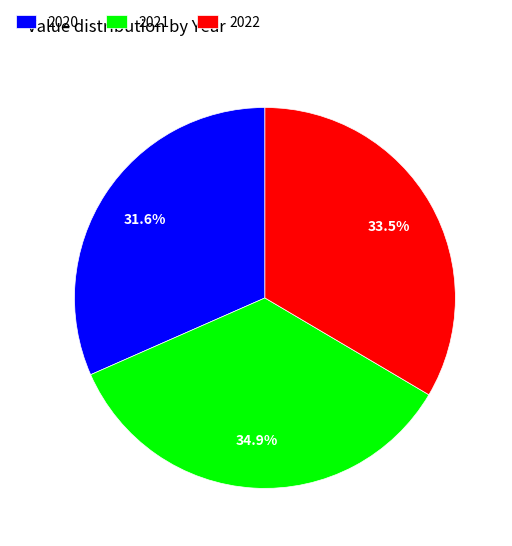

What is the largest slice in the pie chart?

2021